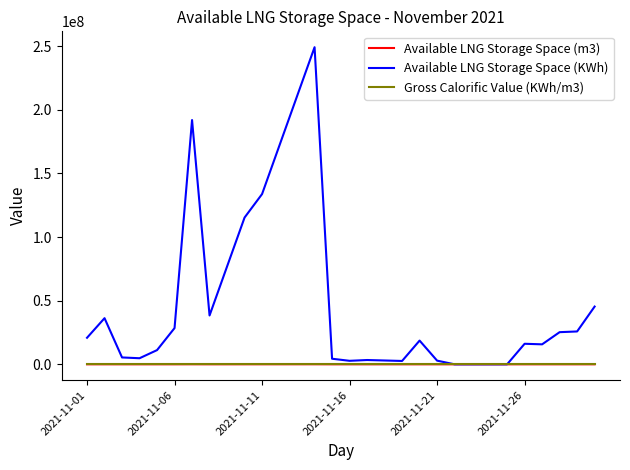

What is the greatest value displayed?

249090573